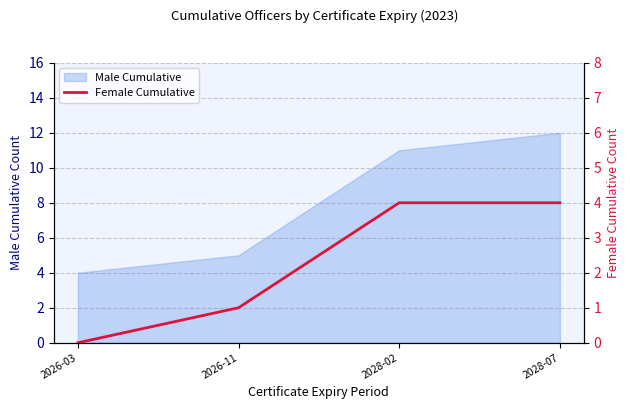

How many lines are shown in the chart?

1